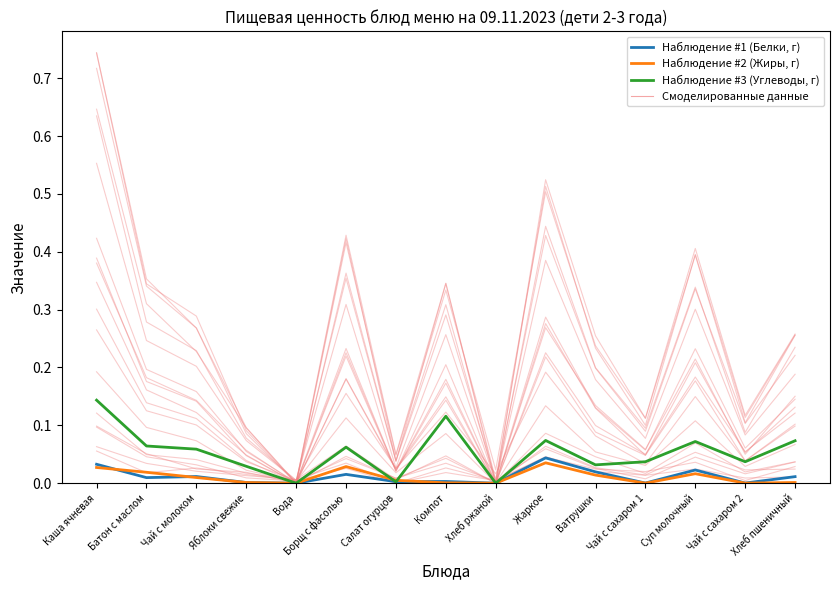

Is the value of Наблюдение #2 (Жиры, г) at Борщ с фасолью greater than the value of Наблюдение #3 (Углеводы, г) at Вода?

Yes